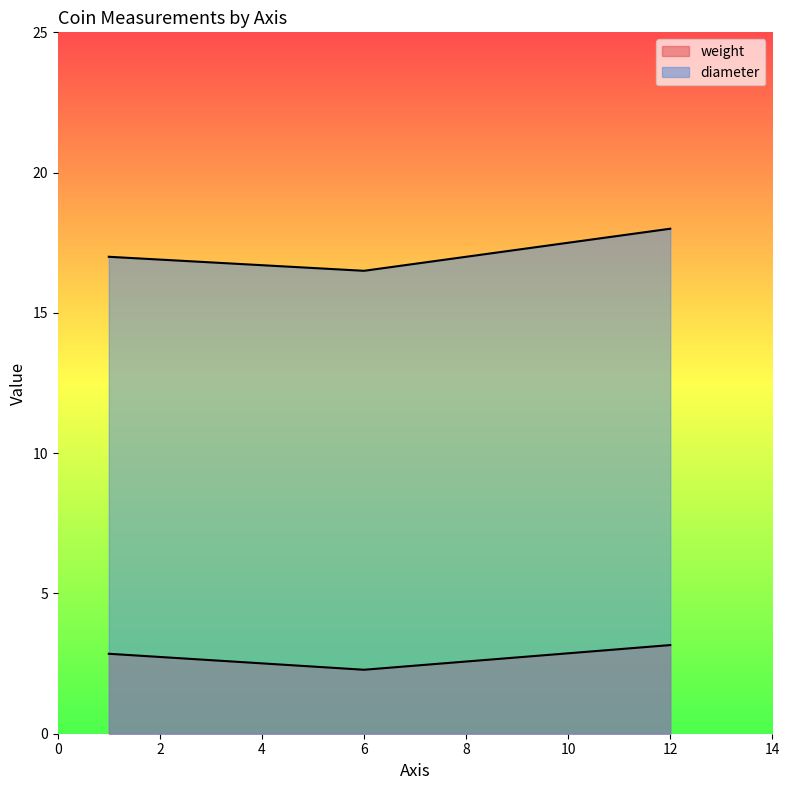

At 12, list the series in order from largest to smallest.

diameter, weight